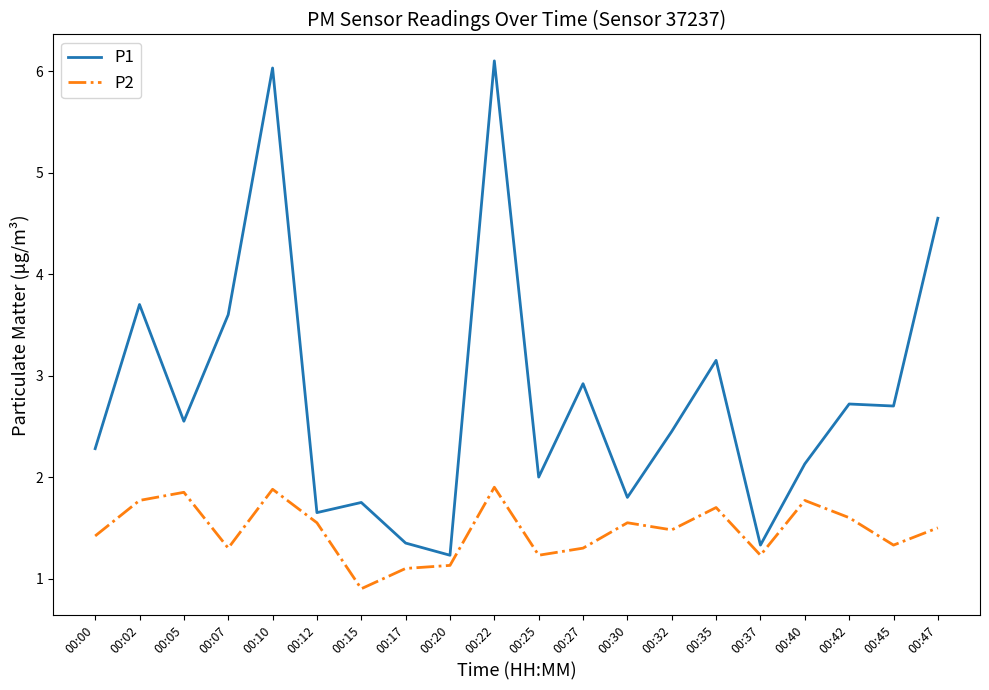

Is the value of P1 at 00:47 greater than the value of P2 at 00:25?

Yes